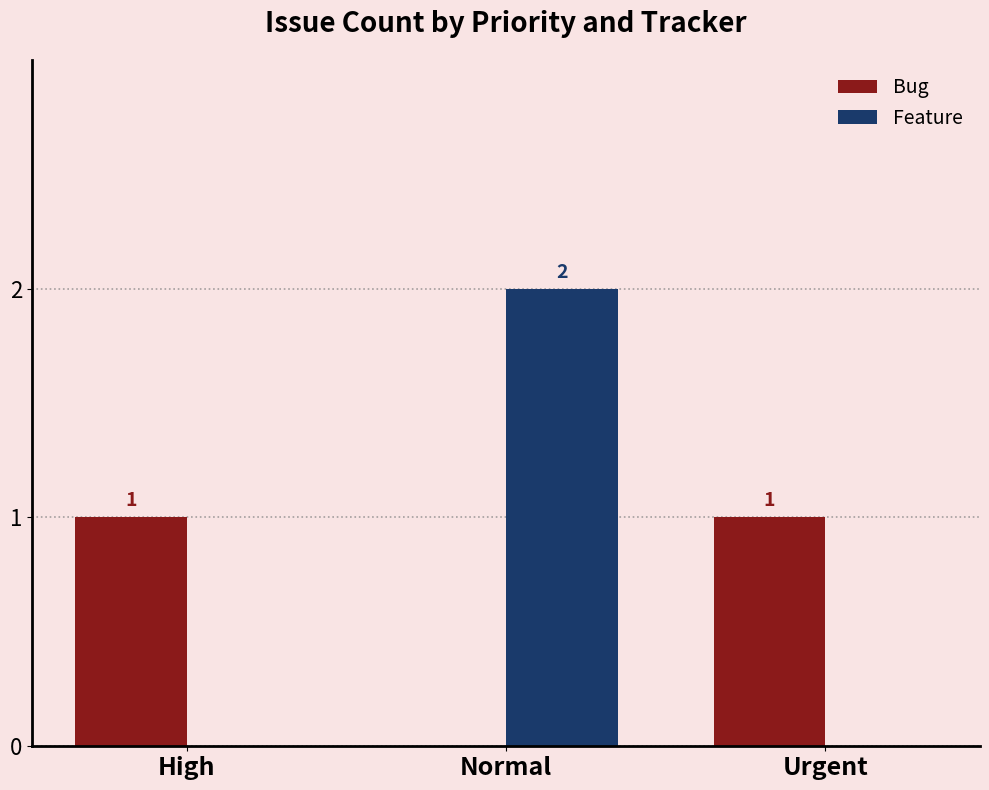

Reading left to right, transcribe all the data shown in this chart.

Bug: 1	0	1
Feature: 0	2	0